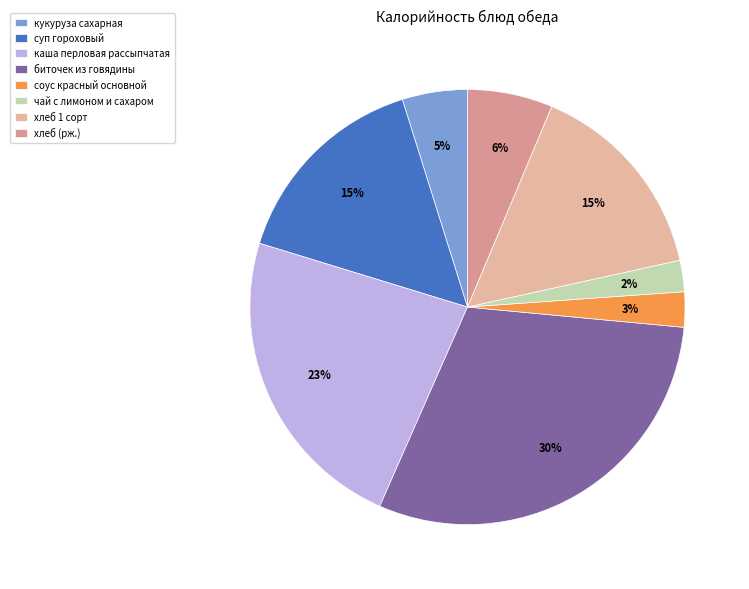

What is the total percentage of суп гороховый and соус красный основной?

18.0%